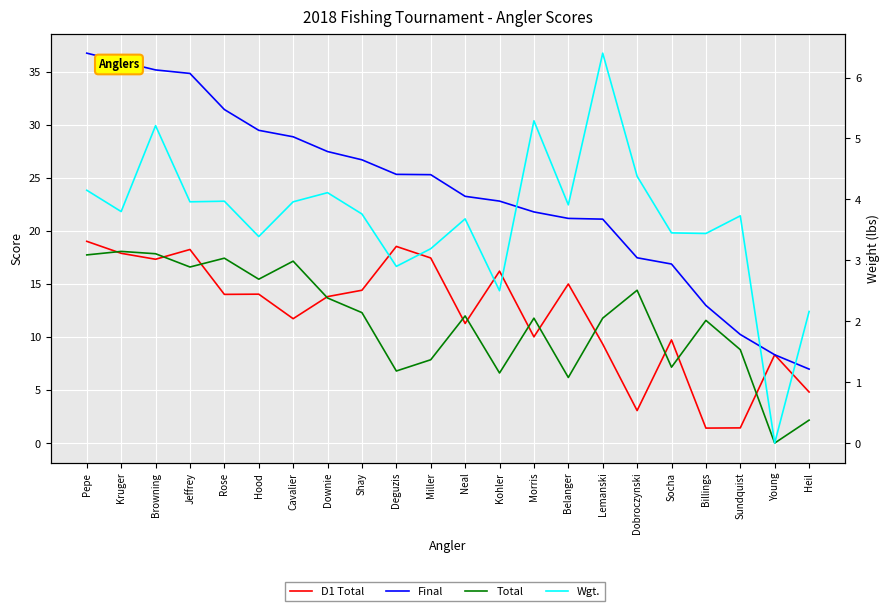

In Wgt., how many points are higher than both neighbors (excluding endpoints)?

7